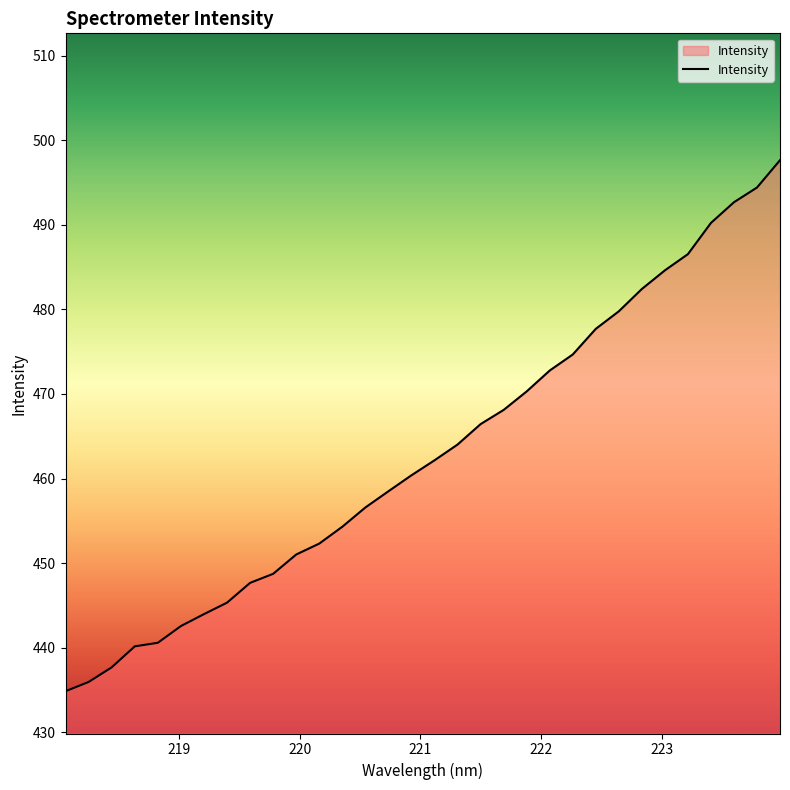

What is the difference between the maximum and second lowest values?

61.7